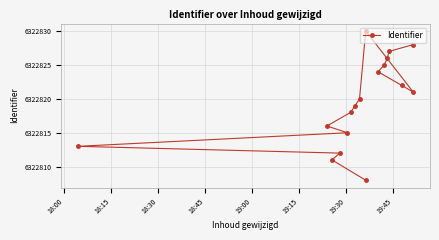

What is the difference between the maximum and minimum values?

22